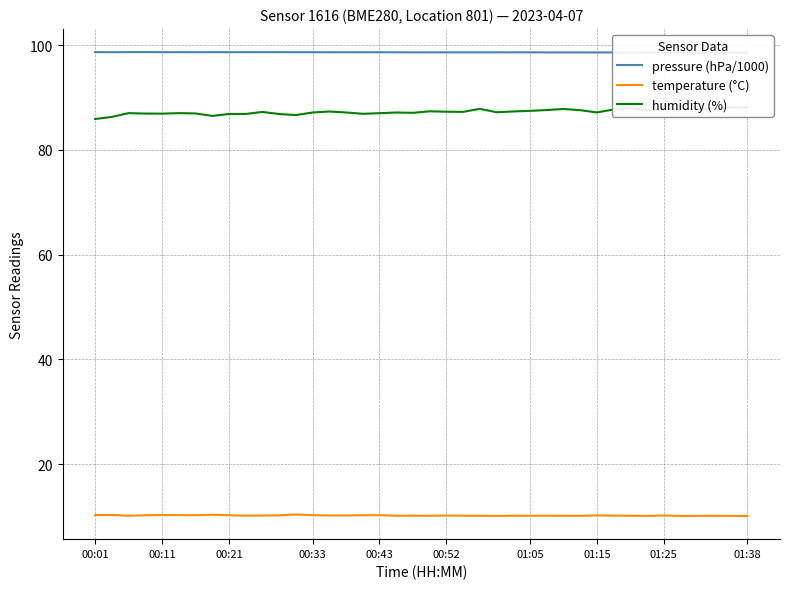

How many data points in humidity (%) are less than 87?

12